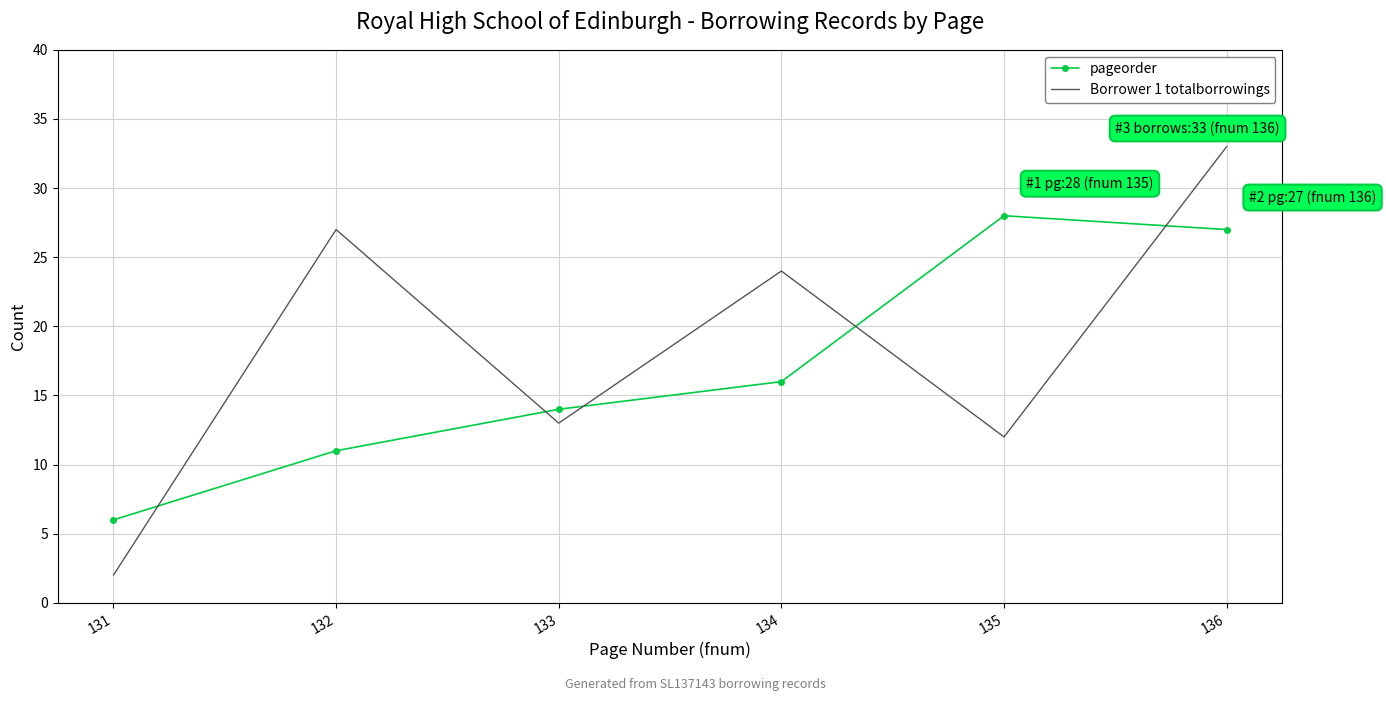

Is it true that Borrower 1 totalborrowings equals 13 at 133?

True